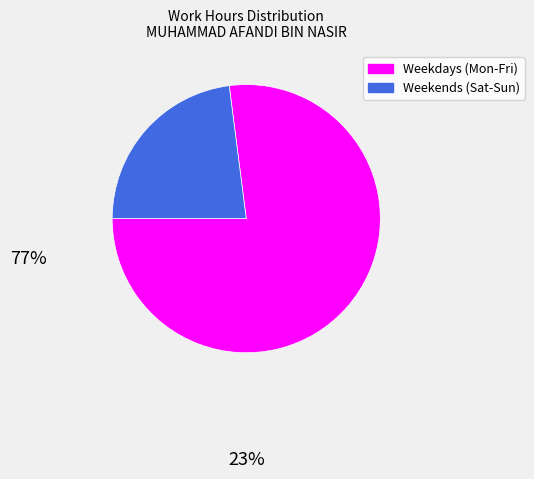

Does any single category account for the majority?

Yes